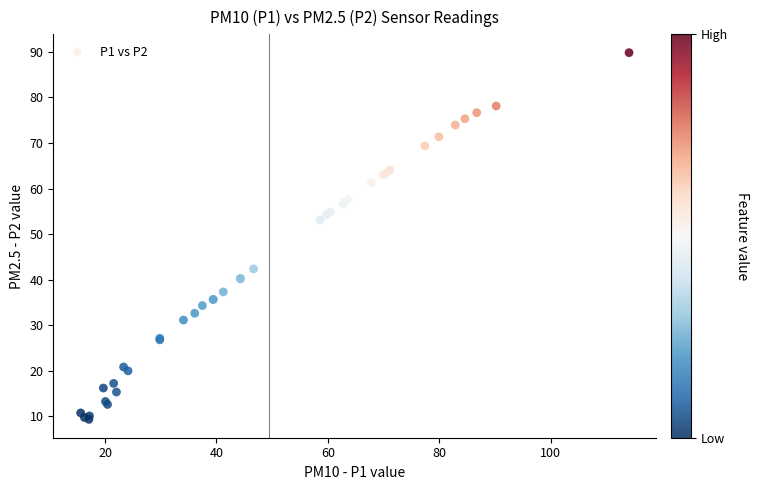

What Y value in the scatter plot is closest to 49?

53.2